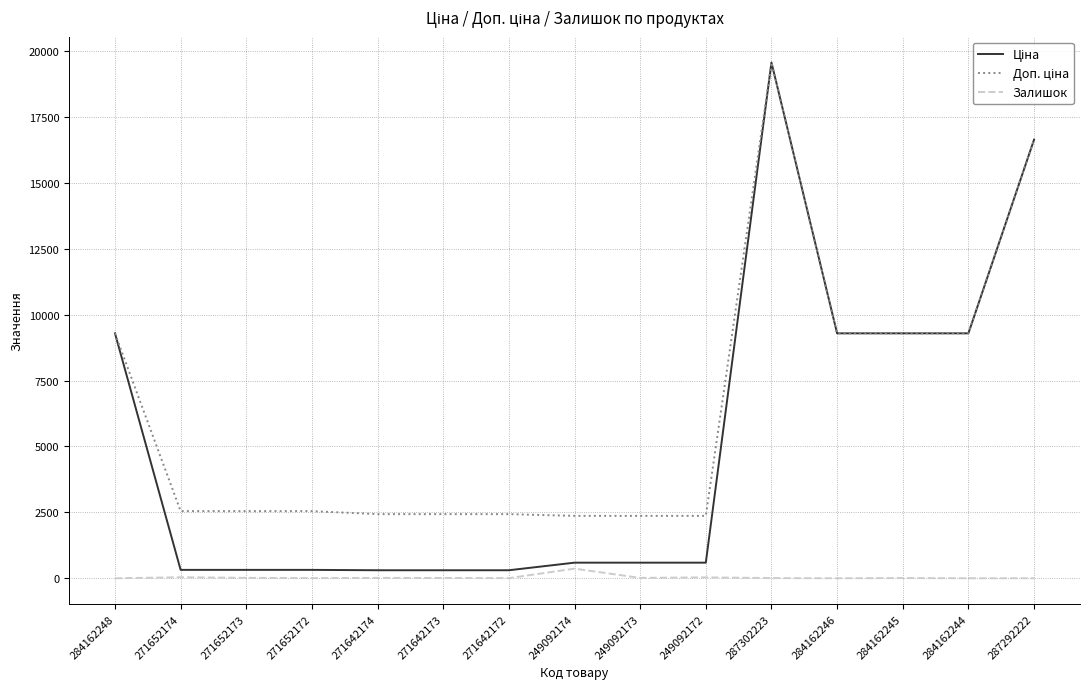

At which label does Залишок reach its peak?

249092174